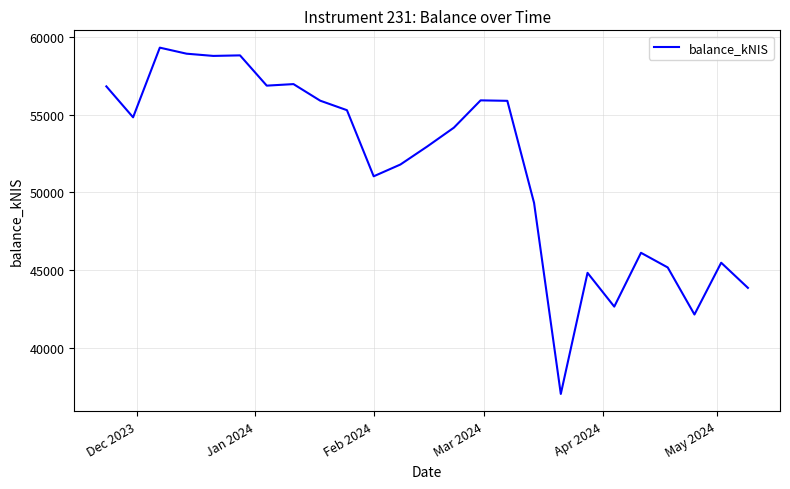

What is the minimum value shown in the chart?

37020.4